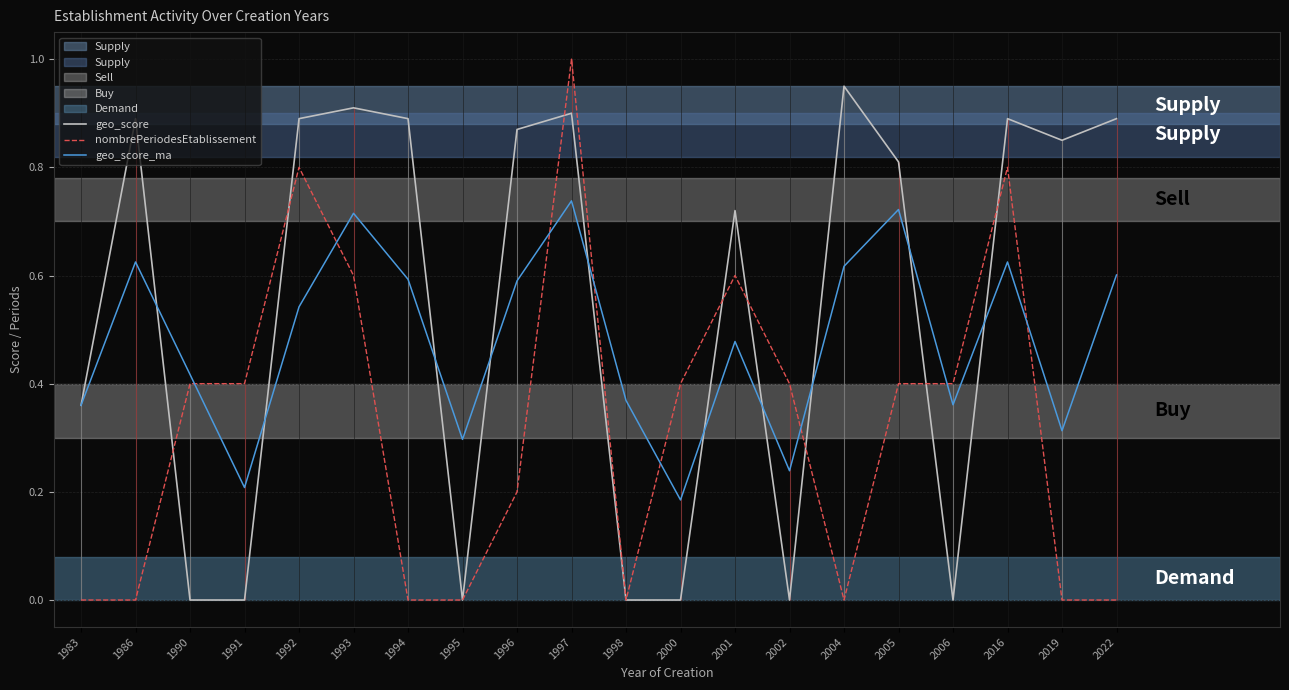

What is the approximate value of geo_score at 2016?

0.9